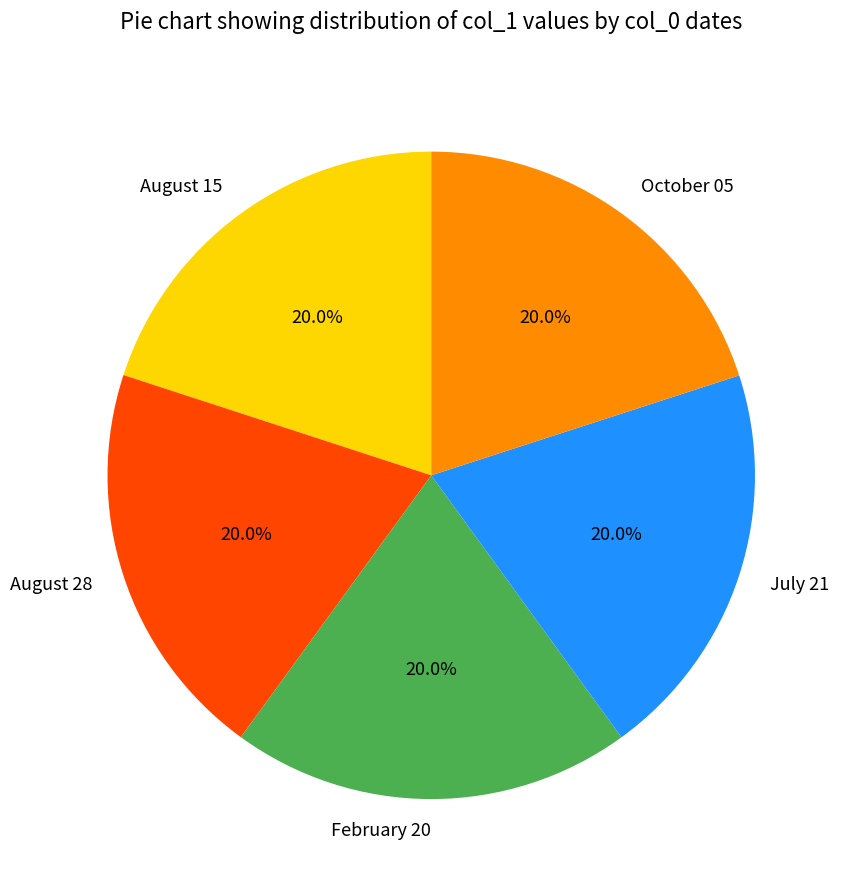

To the nearest percent, what percentage of the pie is July 21?

20%